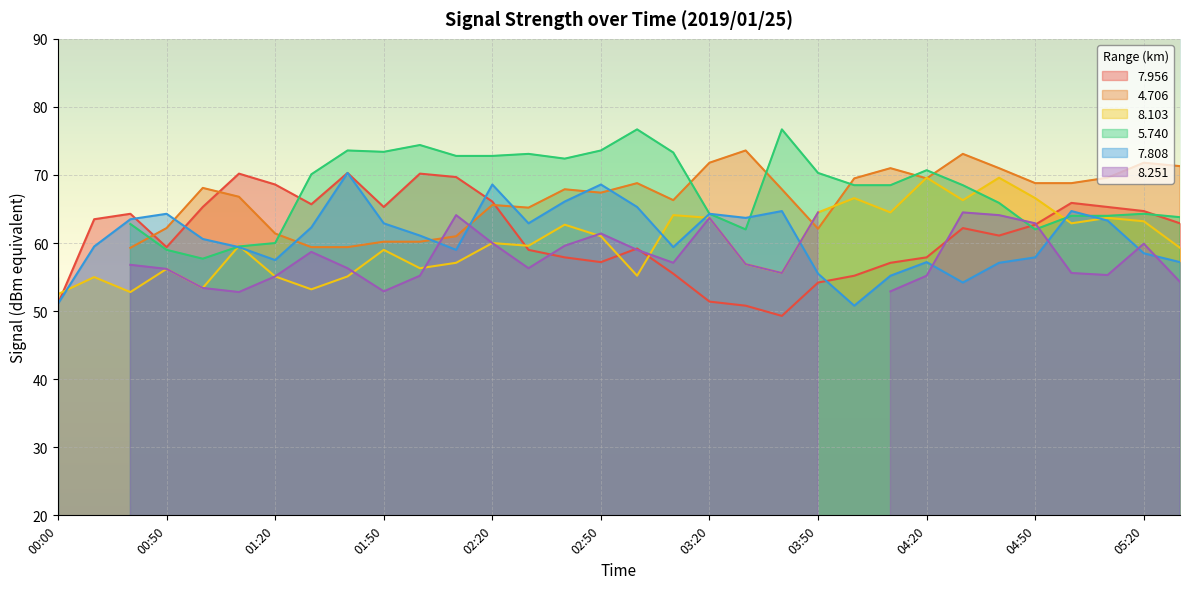

True or false:   7.808 has more than 0 interior local peaks.

True